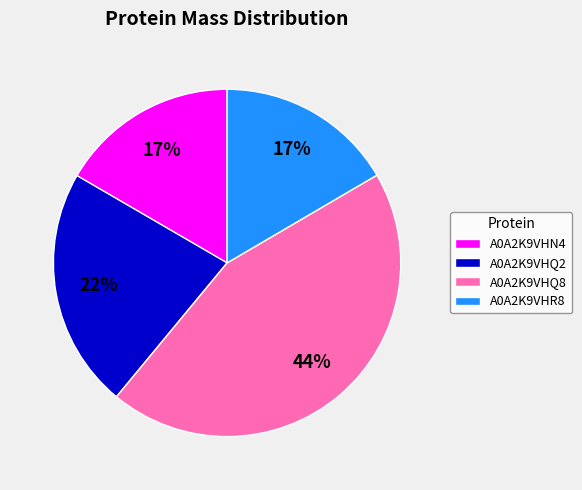

To the nearest percent, what percentage of the pie is A0A2K9VHQ2?

22%